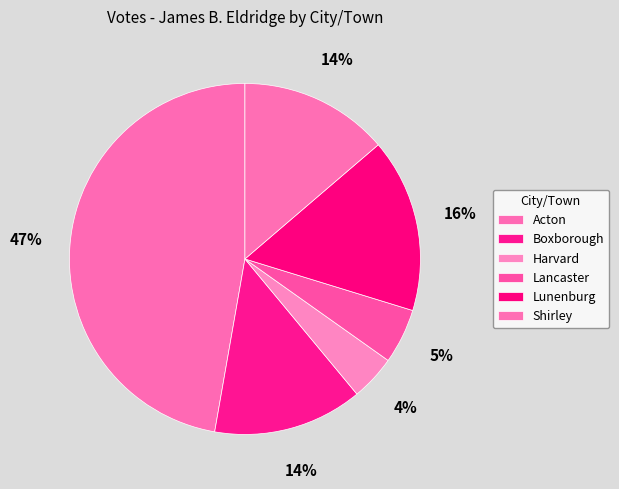

To the nearest percent, what portion does Boxborough represent?

14%